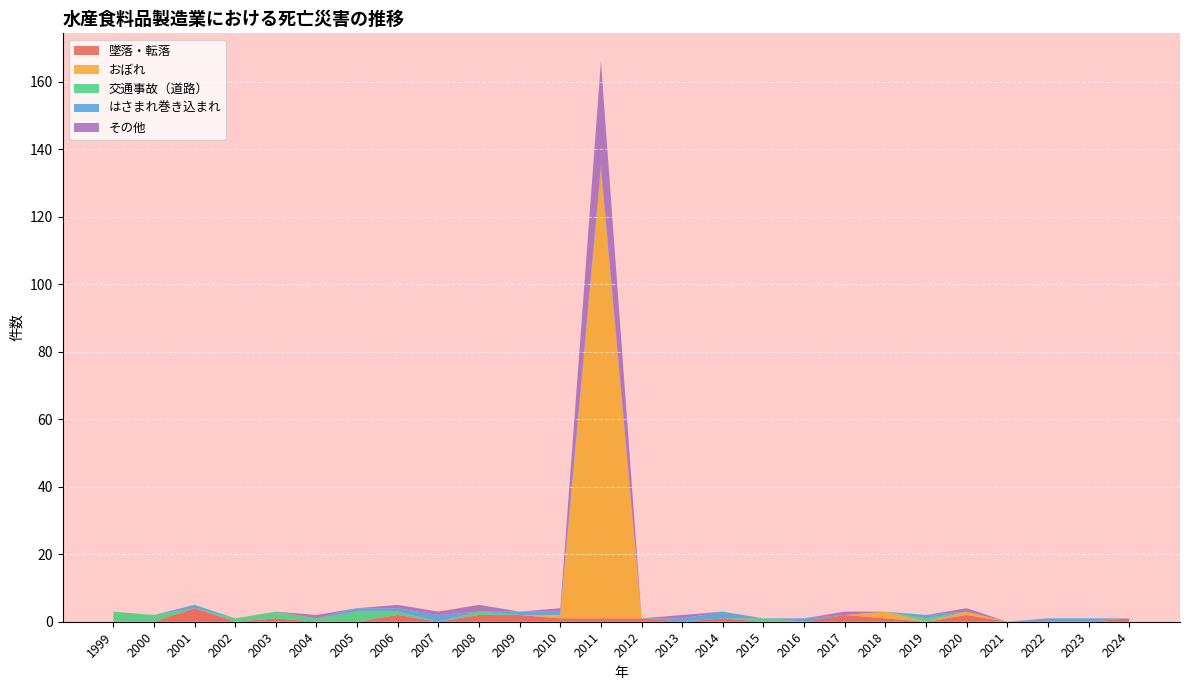

Reading left to right, extract all data points from this chart.

墜落・転落: 1999=0	2000=0	2001=4	2002=0	2003=1	2004=0	2005=0	2006=2	2007=0	2008=2	2009=2	2010=1	2011=1	2012=1	2013=0	2014=1	2015=0	2016=0	2017=2	2018=1	2019=0	2020=2	2021=0	2022=0	2023=0	2024=1
おぼれ: 1999=0	2000=0	2001=0	2002=0	2003=0	2004=0	2005=0	2006=0	2007=0	2008=0	2009=0	2010=1	2011=133	2012=0	2013=0	2014=0	2015=0	2016=0	2017=0	2018=2	2019=0	2020=1	2021=0	2022=0	2023=0	2024=0
交通事故（道路）: 1999=3	2000=2	2001=0	2002=1	2003=2	2004=1	2005=3	2006=1	2007=0	2008=1	2009=0	2010=0	2011=0	2012=0	2013=0	2014=0	2015=1	2016=0	2017=0	2018=0	2019=1	2020=0	2021=0	2022=0	2023=0	2024=0
はさまれ巻き込まれ: 1999=0	2000=0	2001=1	2002=0	2003=0	2004=0	2005=1	2006=1	2007=2	2008=0	2009=1	2010=1	2011=1	2012=0	2013=1	2014=2	2015=0	2016=1	2017=0	2018=0	2019=1	2020=0	2021=0	2022=1	2023=1	2024=0
その他: 1999=0	2000=0	2001=0	2002=0	2003=0	2004=1	2005=0	2006=1	2007=1	2008=2	2009=0	2010=1	2011=31	2012=0	2013=1	2014=0	2015=0	2016=0	2017=1	2018=0	2019=0	2020=1	2021=0	2022=0	2023=0	2024=0